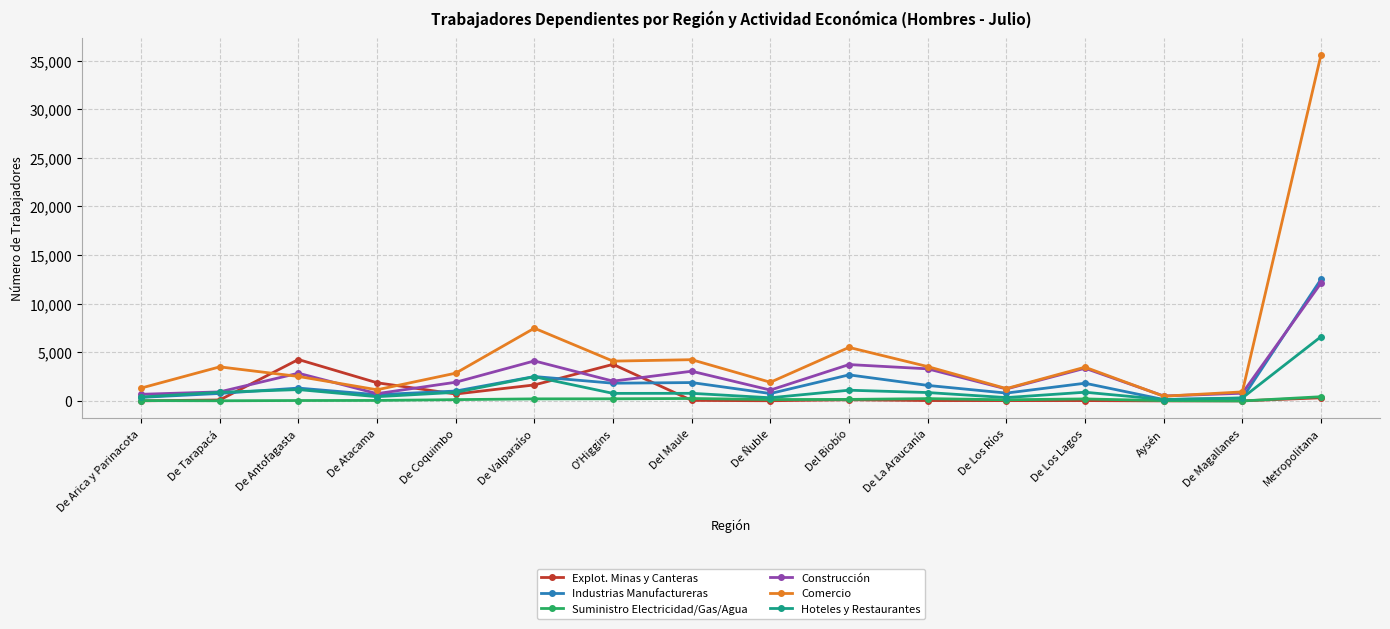

What is the average value of the Construcción series?

2662